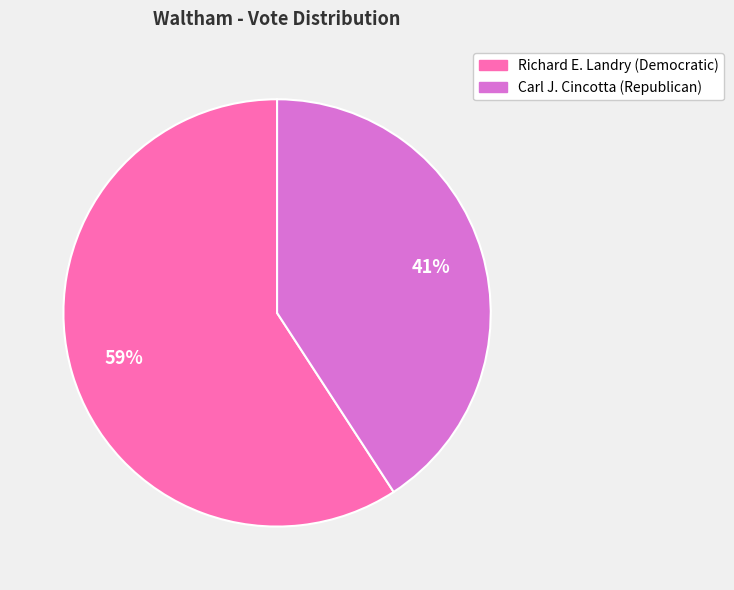

To the nearest percent, what is the difference between the Richard E. Landry (Democratic) and Carl J. Cincotta (Republican) slice percentages?

18%